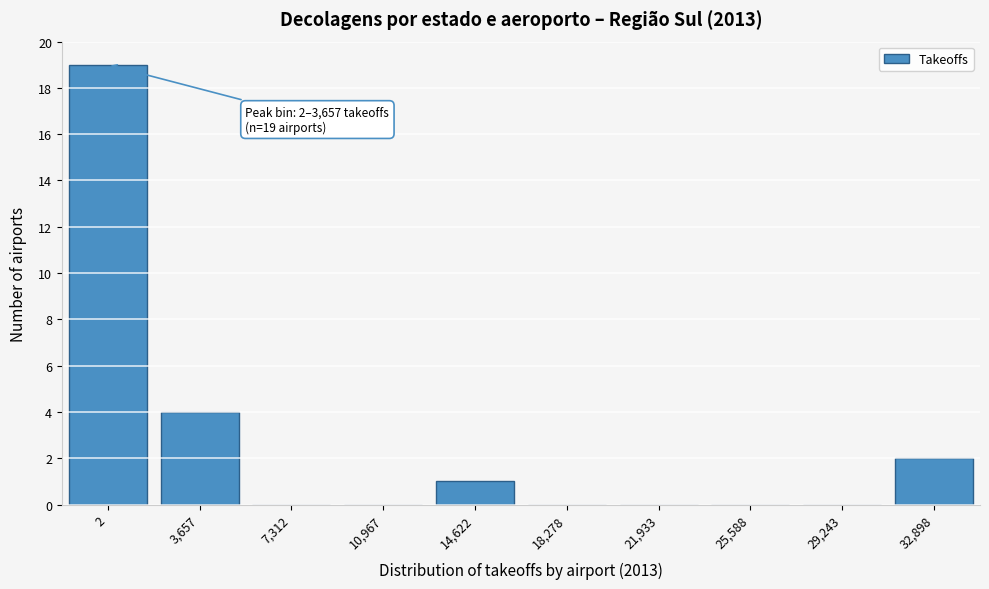

Reading left to right, what are all the values shown in this chart?

2=19	3,657=4	7,312=0	10,967=0	14,622=1	18,278=0	21,933=0	25,588=0	29,243=0	32,898=2